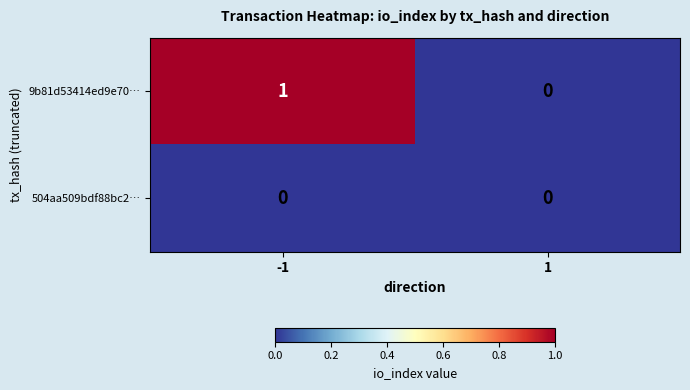

Reading right to left, extract all data points from this chart.

9b81d53414ed9e70…: 0	1
504aa509bdf88bc2…: 0	0